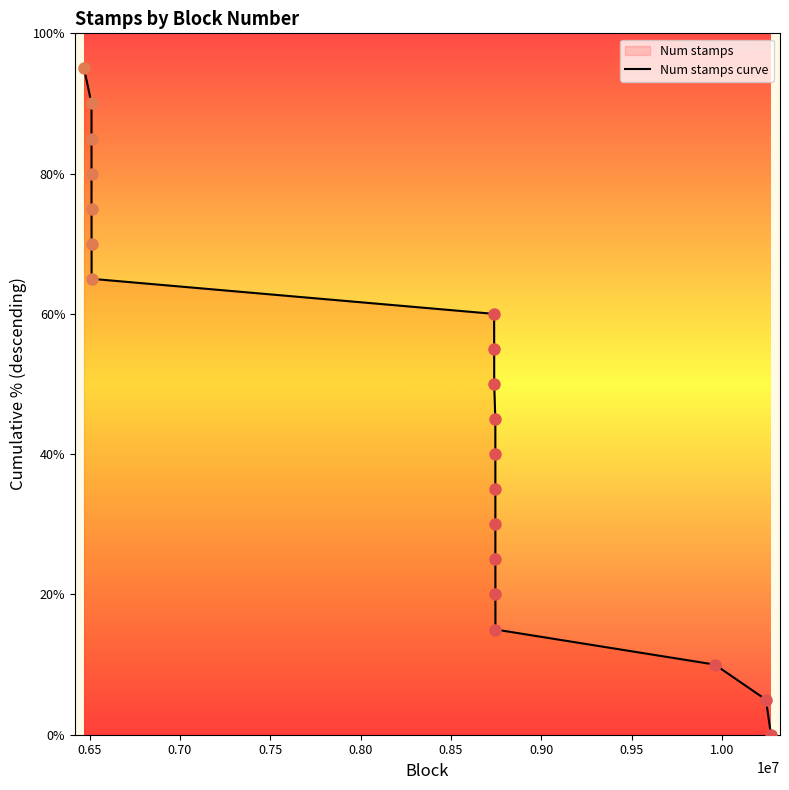

What is the greatest value displayed?

95.0